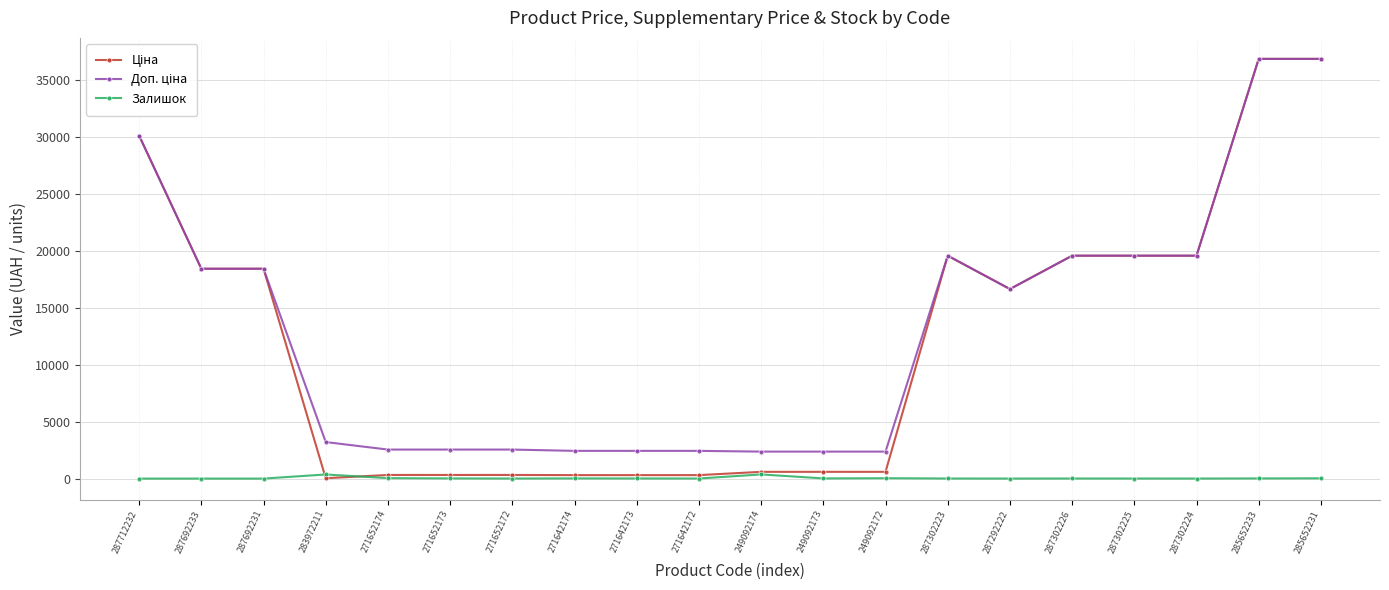

What is the total value across all series at 287712232?

60205.6